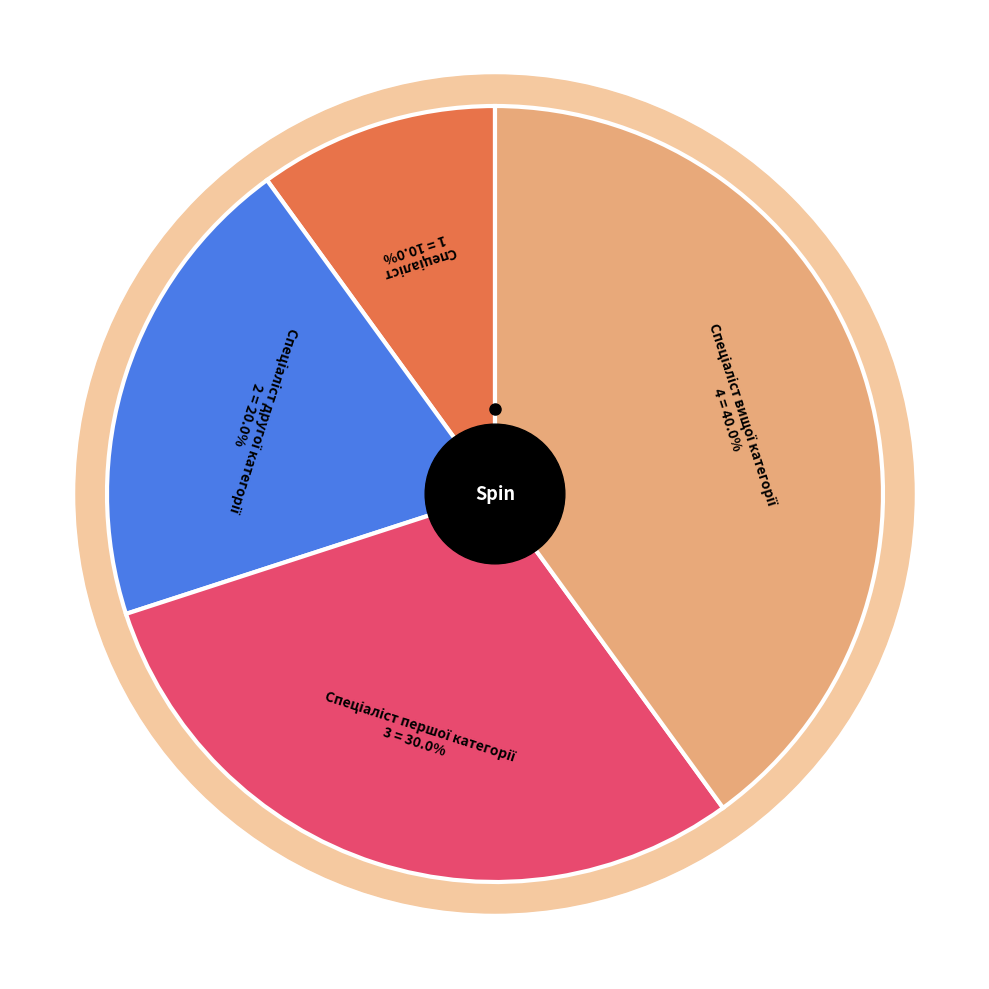

Is there a majority slice in this chart?

No